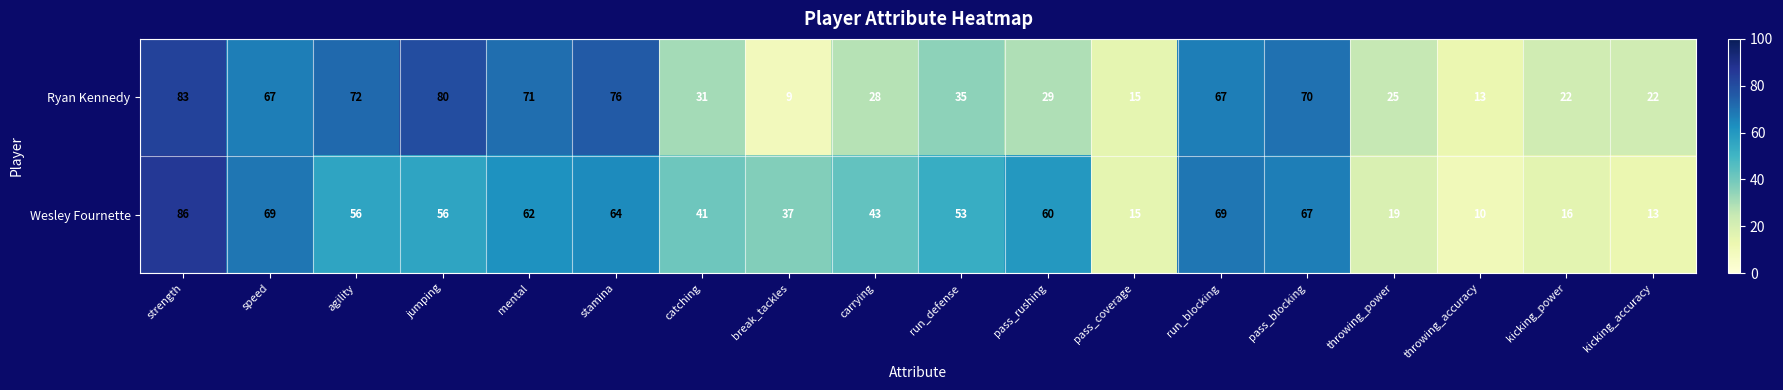

What is the difference between the maximum and minimum values in the Wesley Fournette series?

76